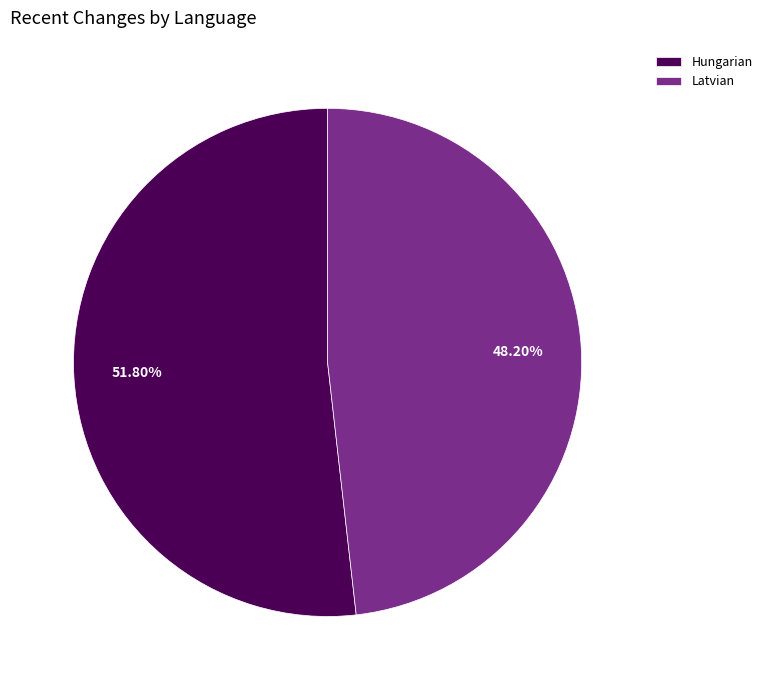

Rank the categories by value from lowest to highest.

Latvian, Hungarian